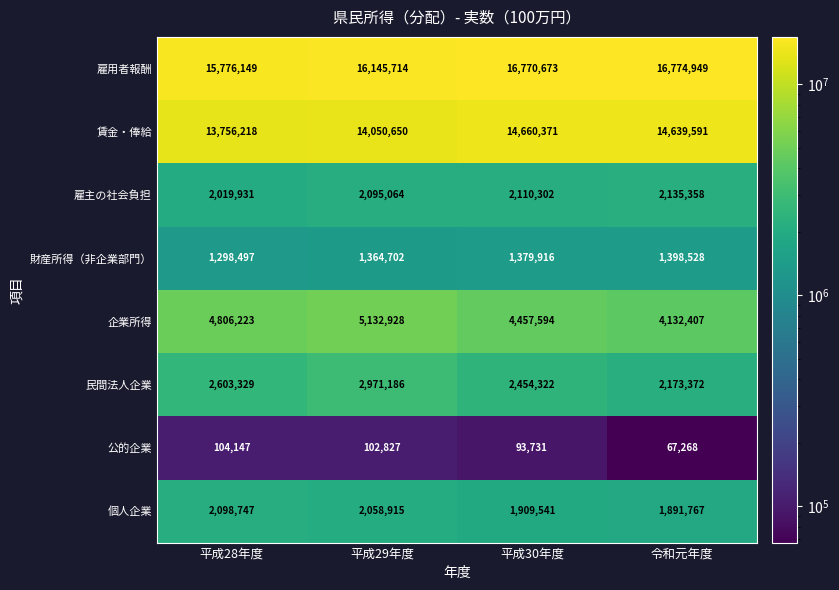

Which category has the highest value in the 民間法人企業 series?

平成29年度